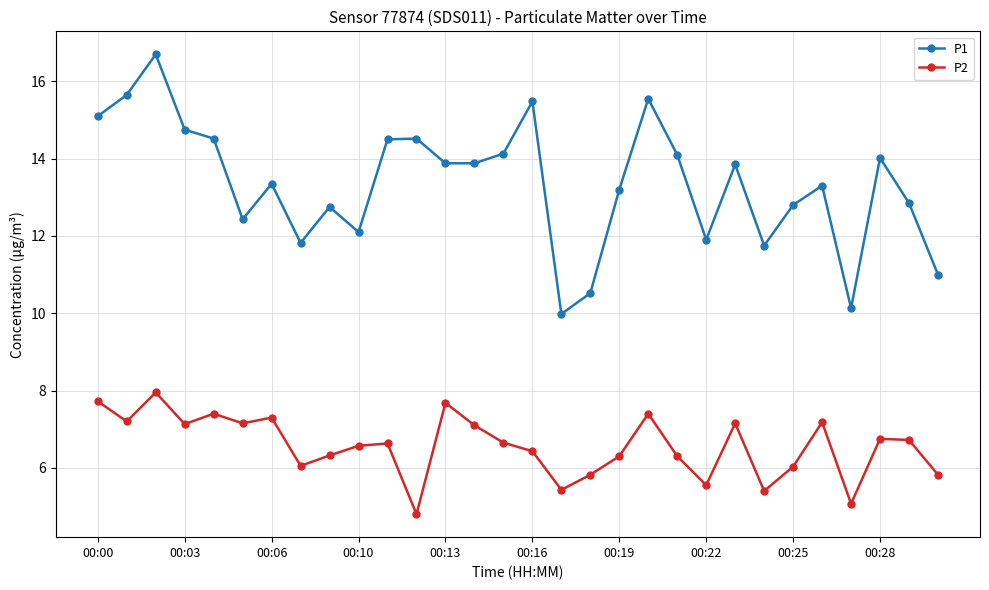

List the series in order of their peak value, lowest first.

P2, P1